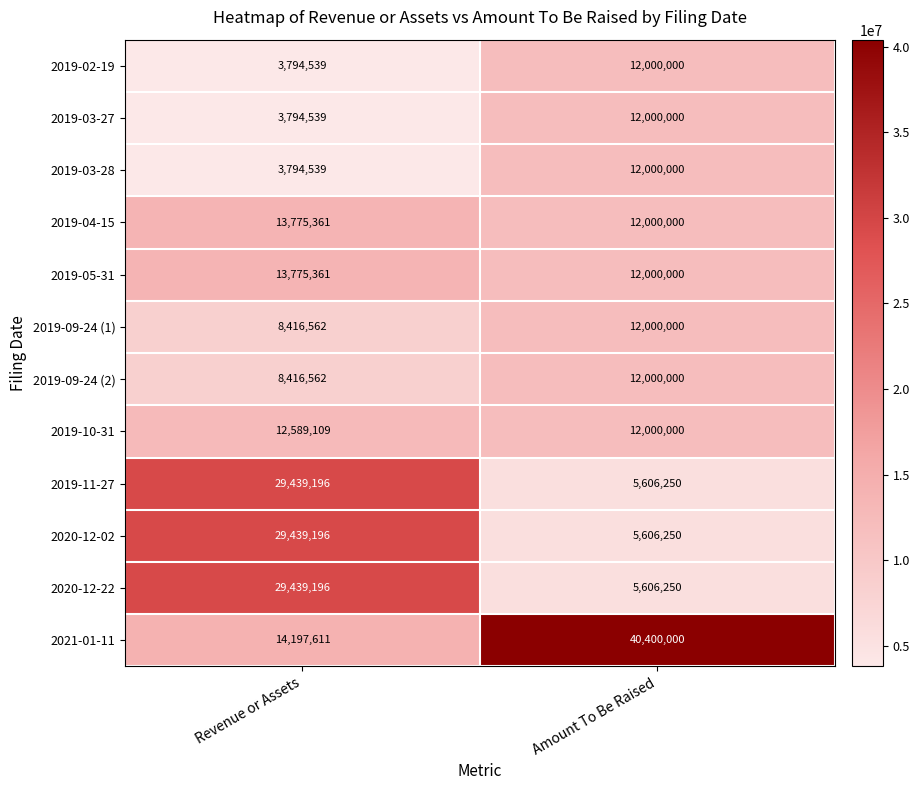

The value of 2019-04-15 at Amount To Be Raised is 12000000. True or false?

True